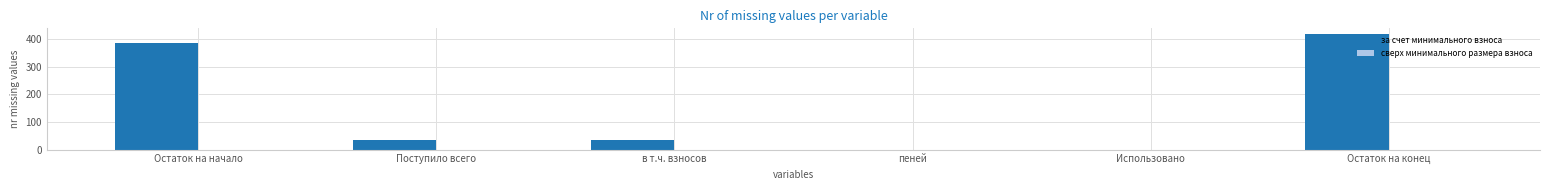

What is the maximum value shown in the chart?

417.6